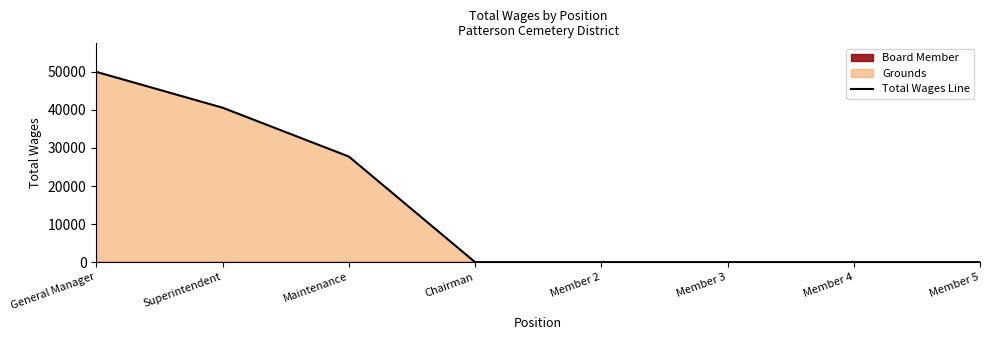

Reading left to right, list all the values displayed in this chart.

50000	40586	27755	0	0	0	0	0